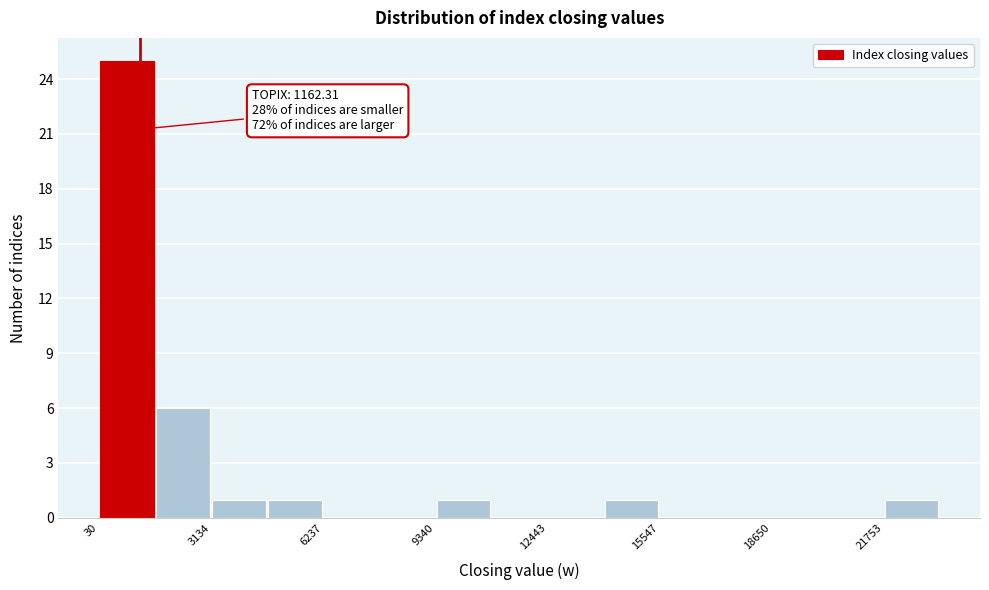

Around what value on the x-axis is the tallest bar? Give the approximate position of its centre, as read against the axis.

1000